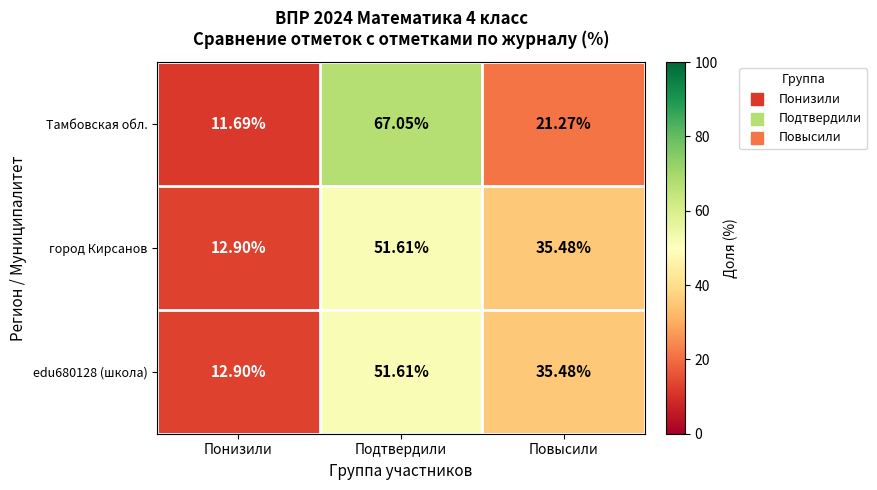

How many distinct data groups are displayed?

3